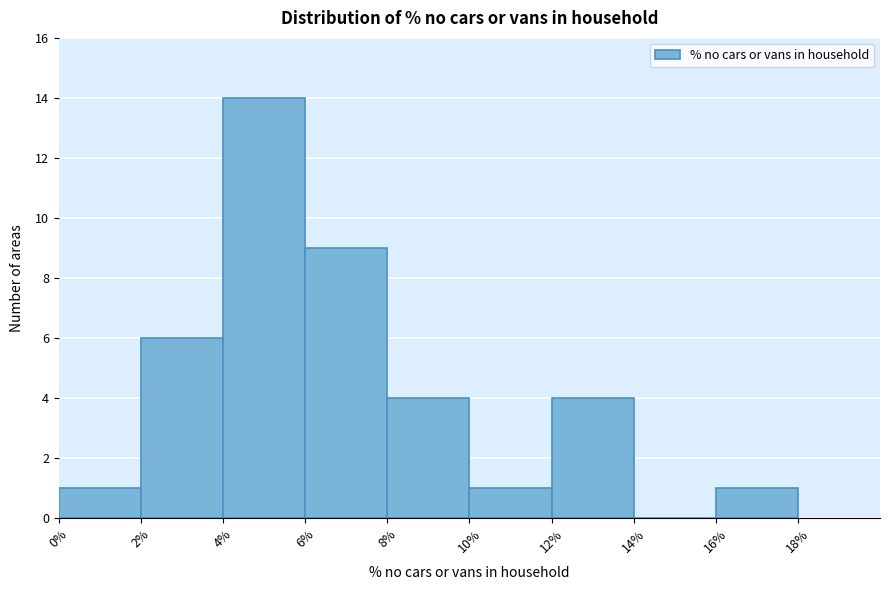

Reading left to right, list every bar in this chart as the range it spans on the x-axis followed by its height. The values are not printed on the chart, so give them approximately, as read against the axis.

0% to 2%: 1
2% to 4%: 6
4% to 6%: 14
6% to 8%: 9
8% to 10%: 4
10% to 12%: 1
12% to 14%: 4
14% to 16%: 0
16% to 18%: 1